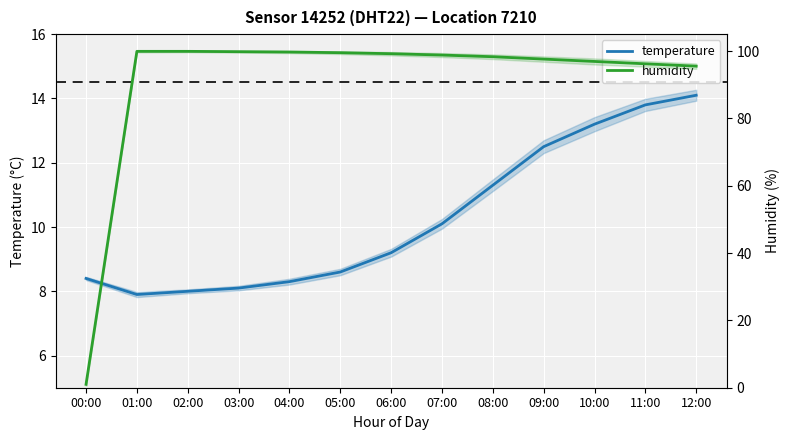

After their last crossing, which series has the higher values: temperature or humidity?

humidity